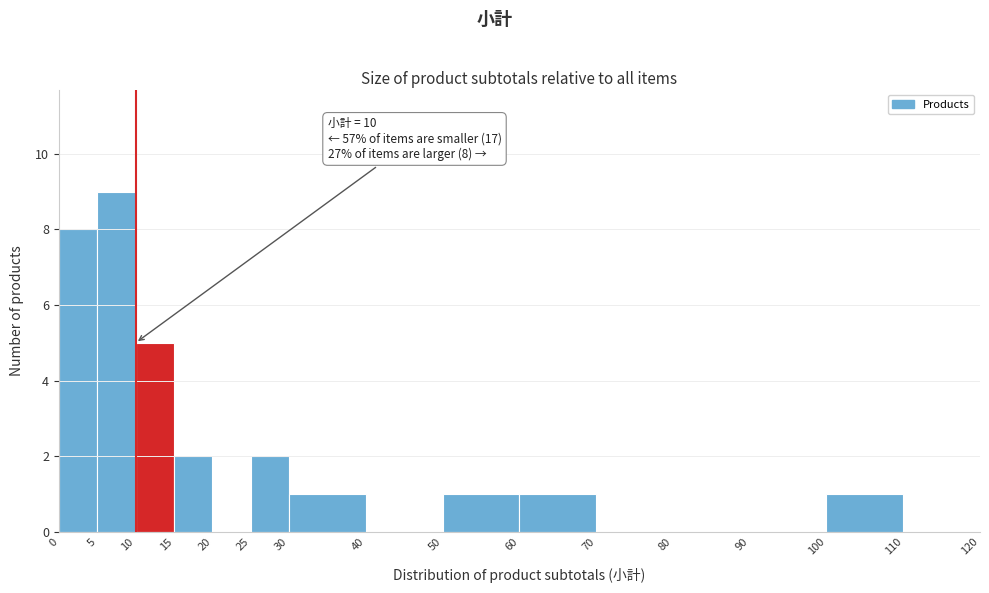

Which range on the x-axis has the tallest bar?

5 to 10